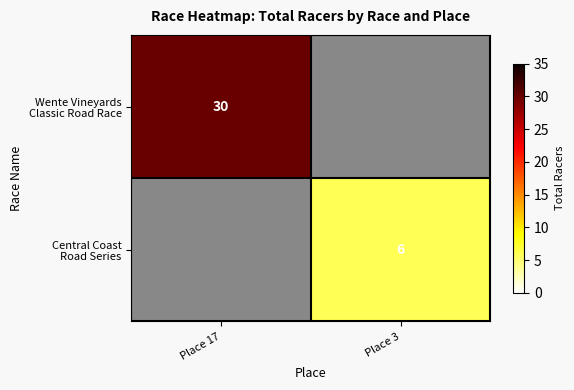

Read the Central Coast Road Series value at Place 3.

6.0